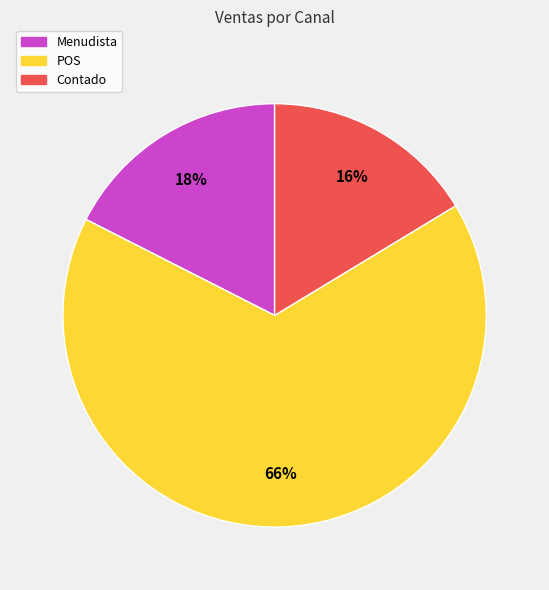

Count the number of slices in the pie.

3